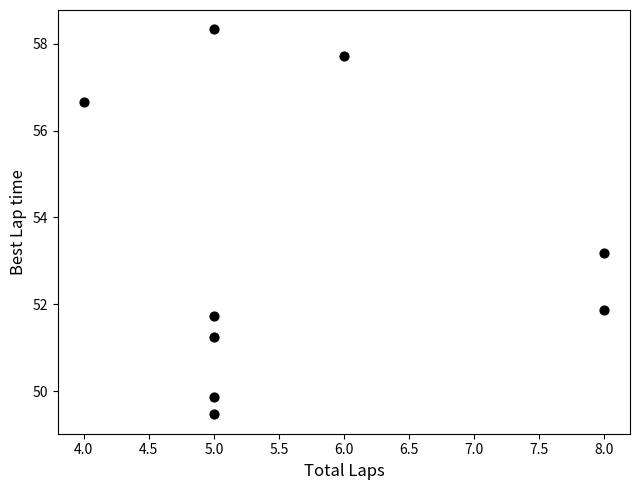

What is the average X value?

5.7